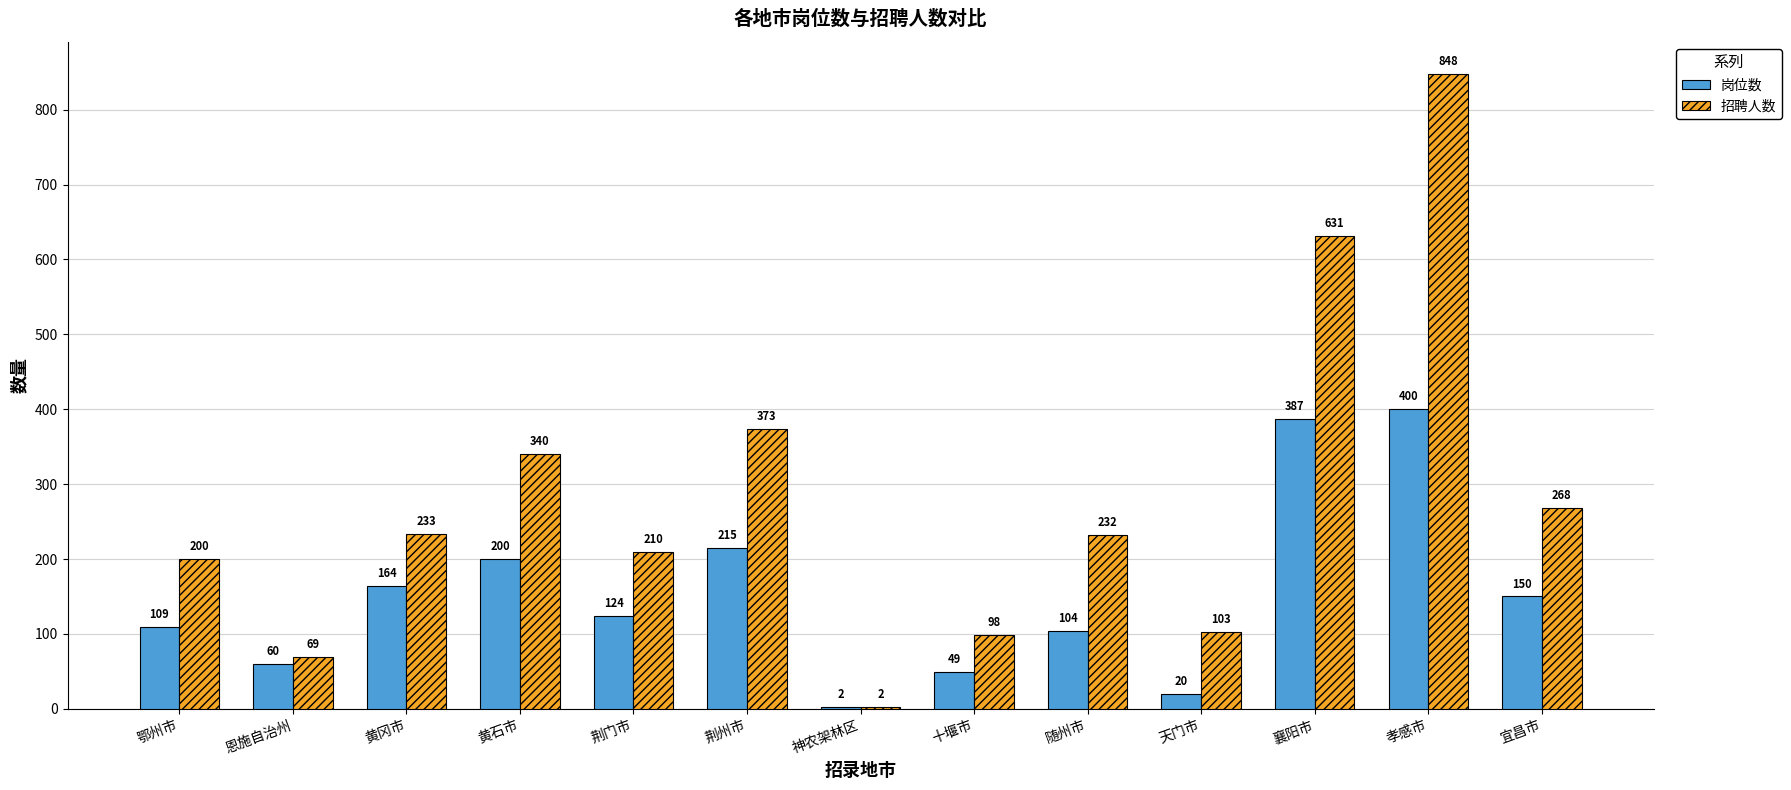

What is the total value across all series at 黄冈市?

397